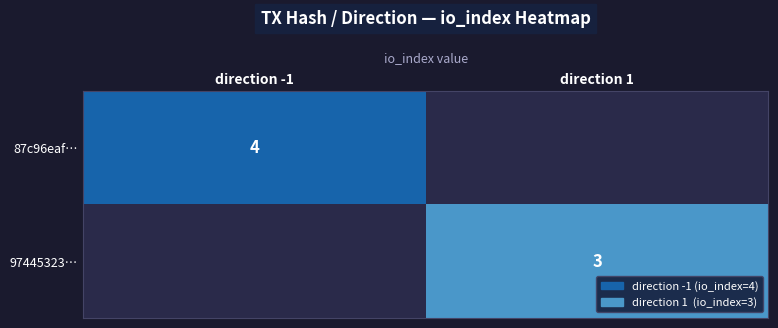

What is the maximum value shown in the chart?

4